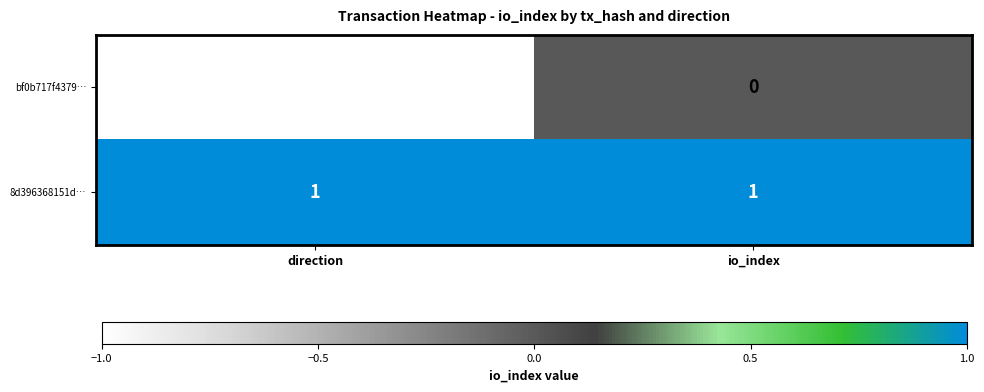

At which label does bf0b717f4379… reach its peak?

io_index